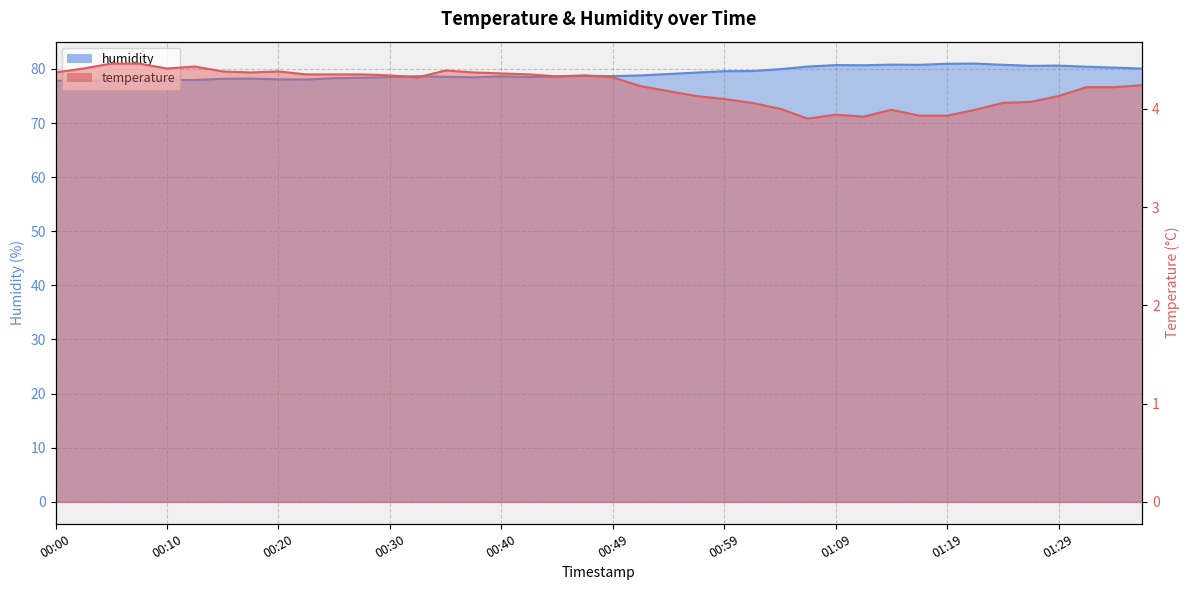

What is the spread (max minus min) of values at 01:04?

76.0